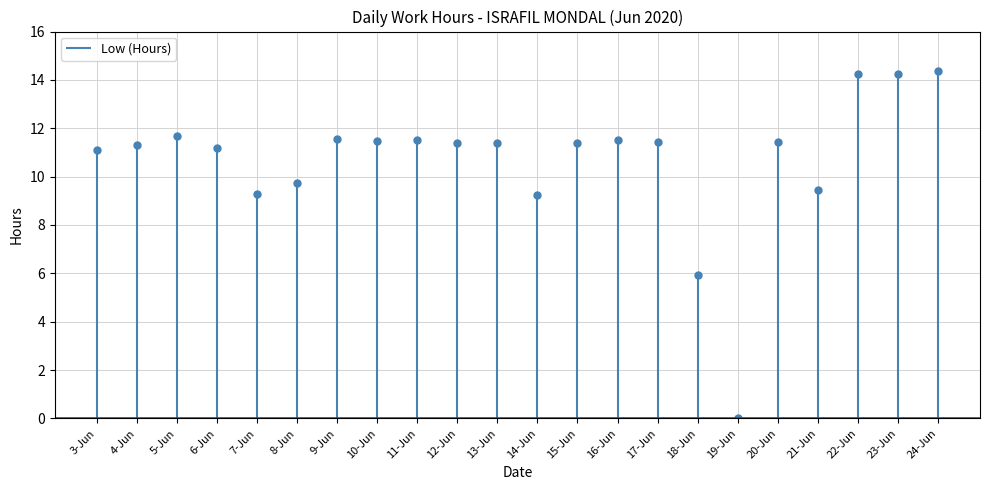

At which category does the data reach its first local valley?

7-Jun